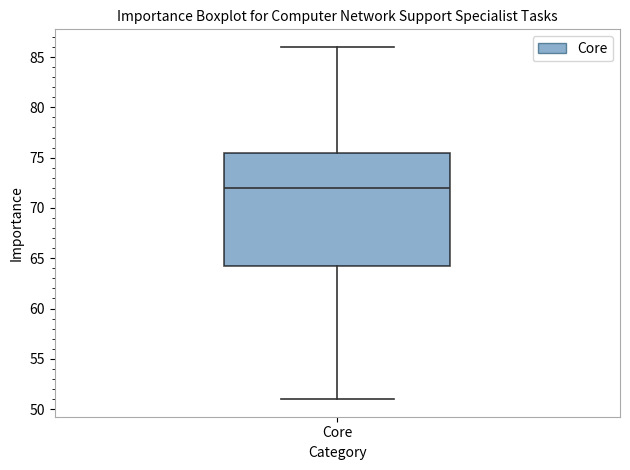

Where is the lower edge of the box for Core on the y-axis? The values are not printed on the chart, so give them approximately, as read against the axis.

64.5